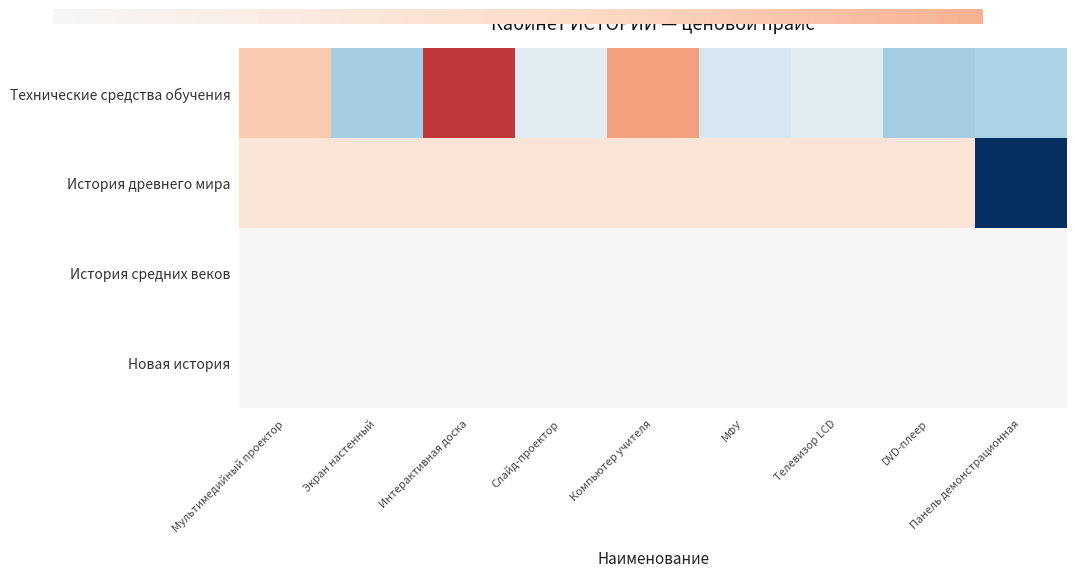

Is it true that Технические средства обучения equals 1.9 at Компьютер учителя?

False